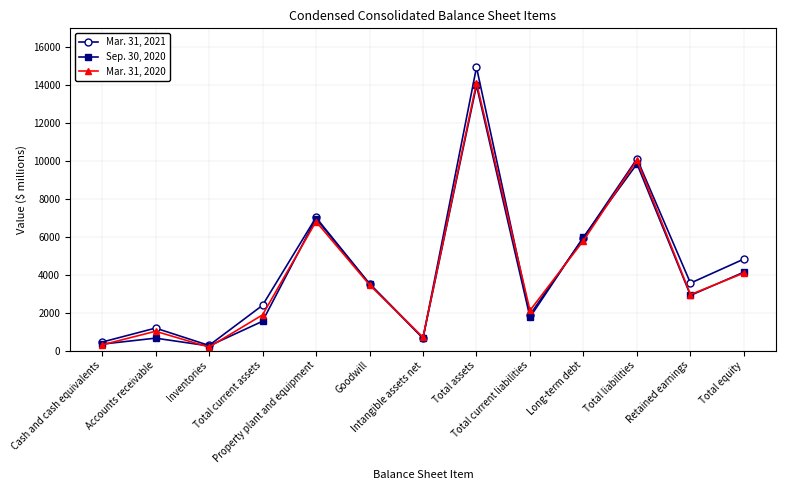

True or false: Mar. 31, 2020 has more than 2 interior local peaks.

True